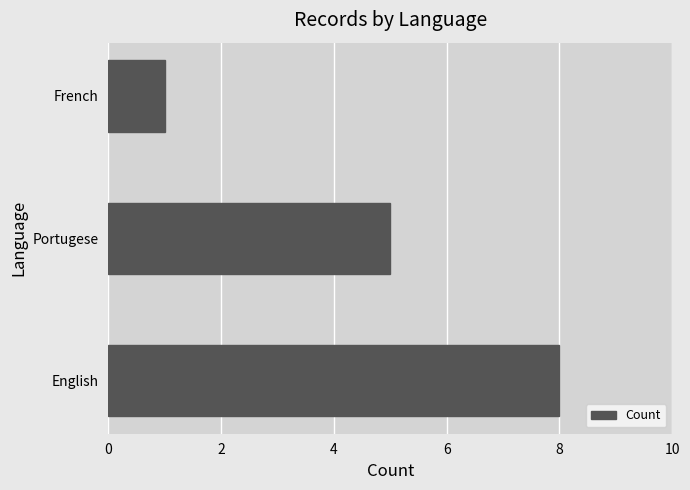

What is the ratio of the value at English to the value at French?

8.0